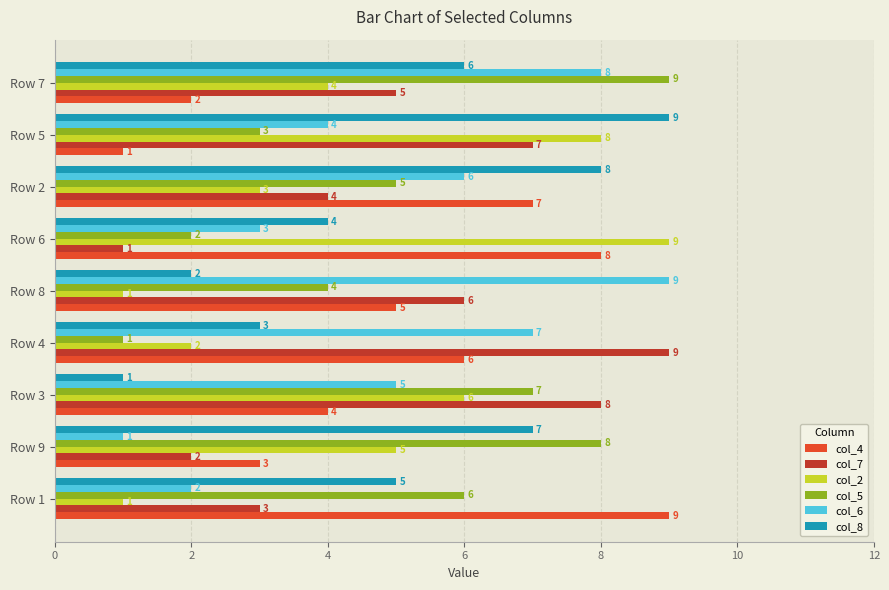

Rank the categories by col_4 value from lowest to highest.

Row 5, Row 7, Row 9, Row 3, Row 8, Row 4, Row 2, Row 6, Row 1